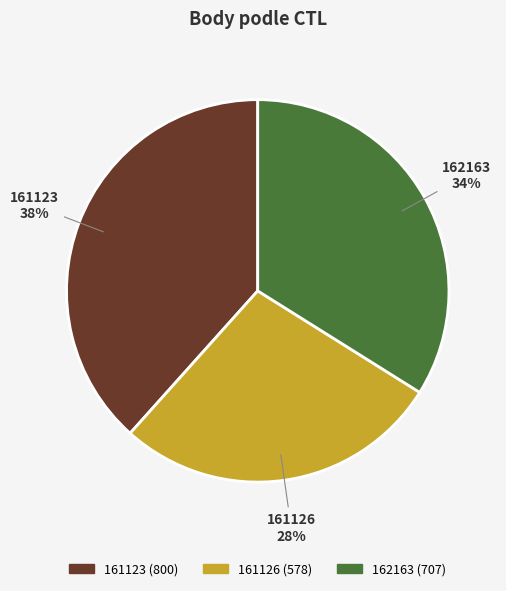

Combined, do 162163 and 161123 account for over 50%?

Yes